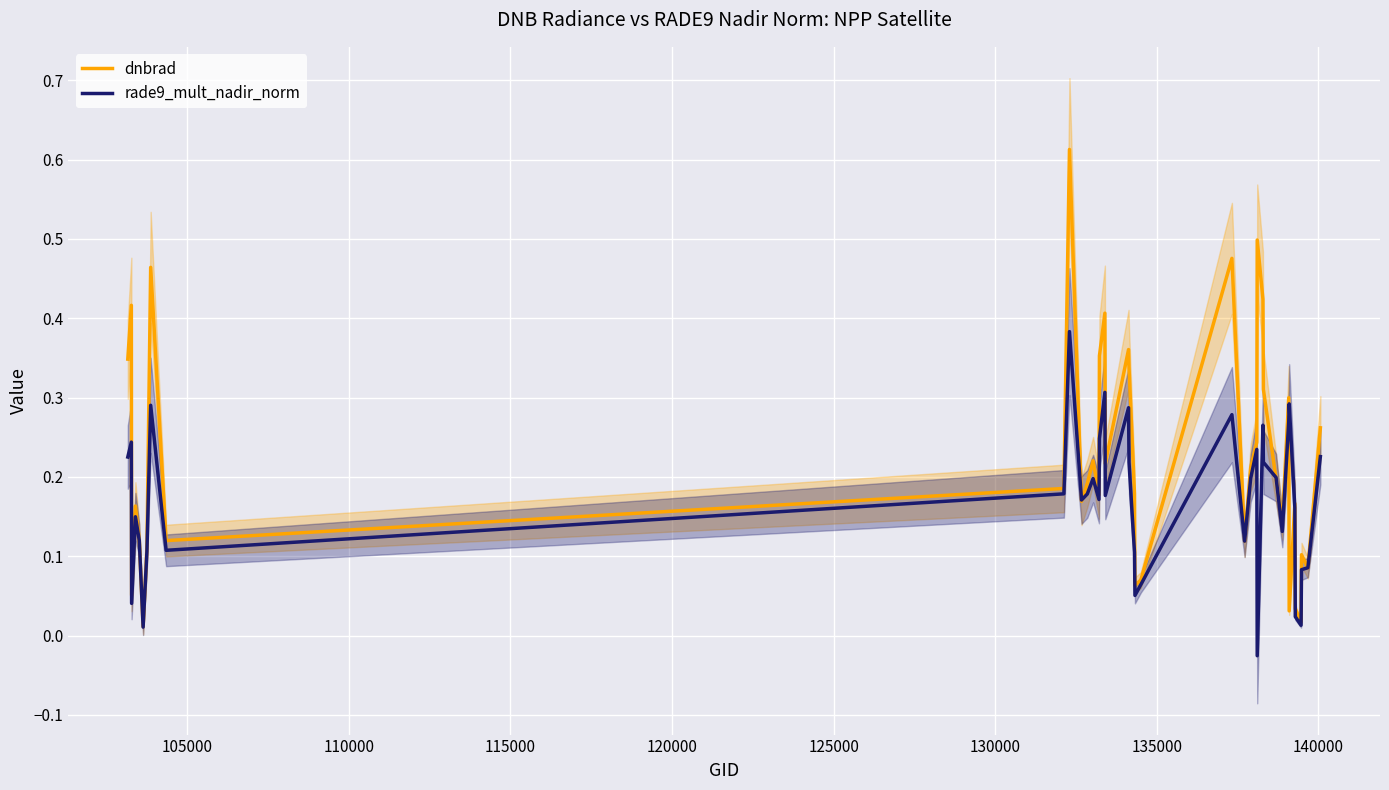

Reading left to right, extract all data points from this chart.

dnbrad: 0.3	0.4	0.1	0.2	0.1	0.0	0.1	0.5	0.1	0.2	0.6	0.2	0.2	0.2	0.2	0.4	0.4	0.2	0.4	0.3	0.2	0.1	0.1	0.5	0.1	0.2	0.2	0.5	0.4	0.3	0.2	0.1	0.3	0.0	0.2	0.0	0.0	0.1	0.1	0.3
rade9_mult_nadir_norm: 0.2	0.2	0.0	0.1	0.1	0.0	0.1	0.3	0.1	0.2	0.4	0.2	0.2	0.2	0.2	0.2	0.3	0.2	0.3	0.2	0.1	0.1	0.1	0.3	0.1	0.2	0.2	-0.0	0.3	0.2	0.2	0.1	0.3	0.3	0.2	0.0	0.0	0.1	0.1	0.2